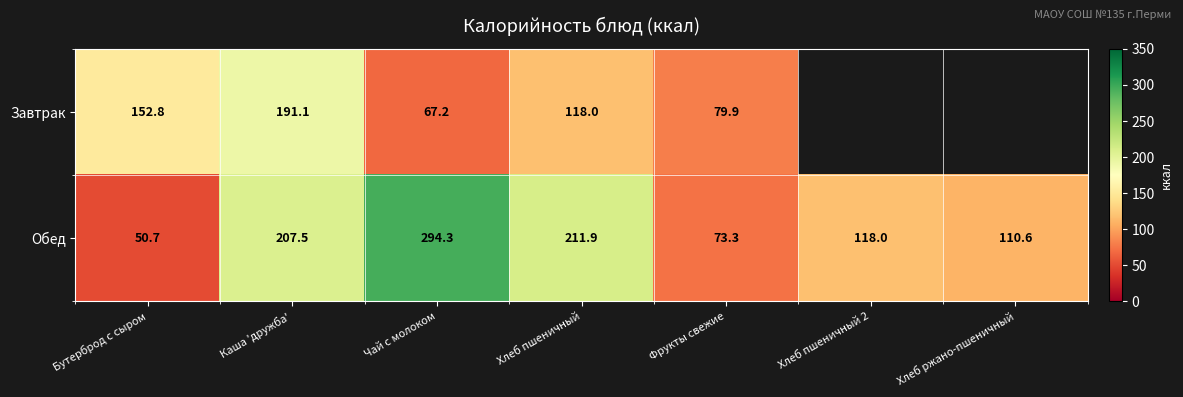

Rank the series at Хлеб пшеничный from highest to lowest value.

Обед, Завтрак